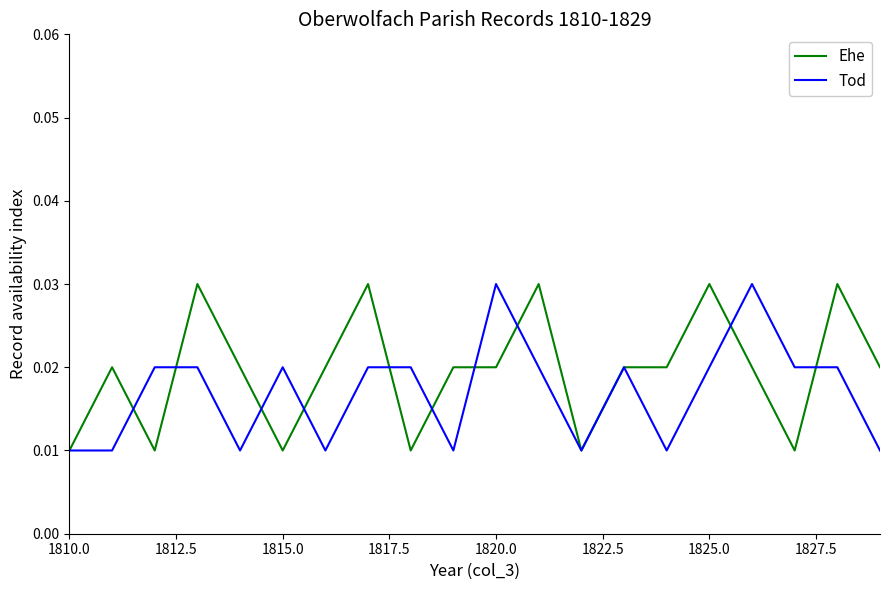

Which series has the largest total across all categories?

Ehe